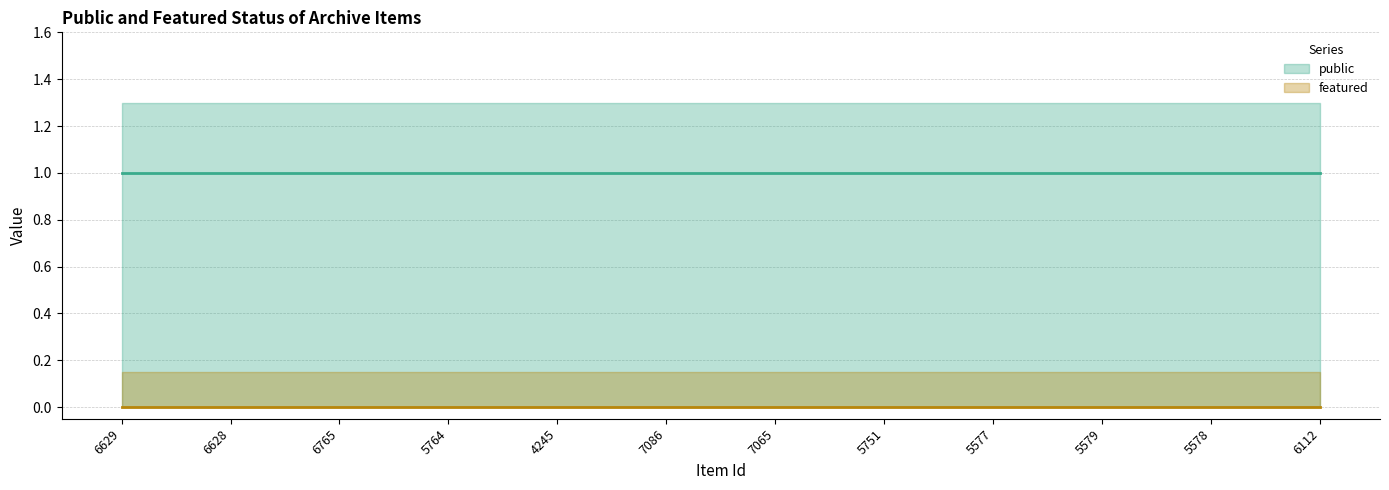

What is the average value of the public series?

1.3